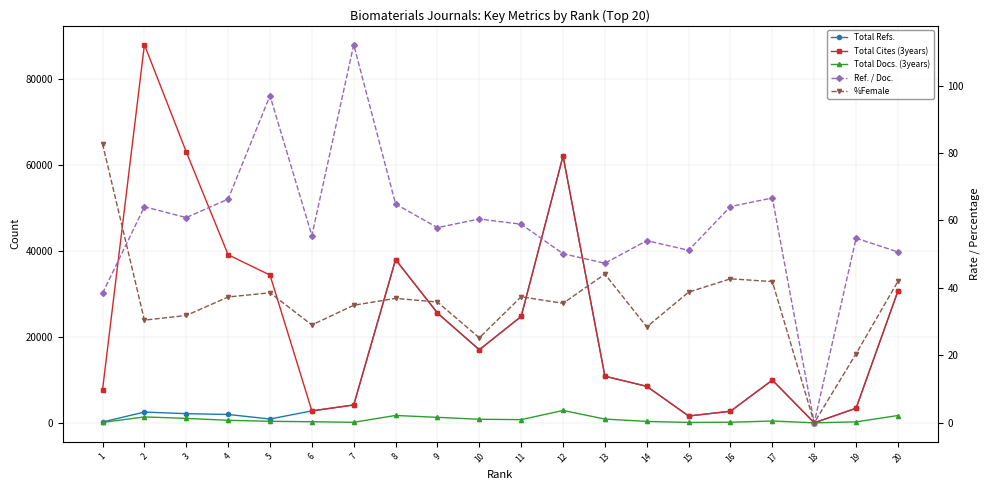

True or false: %Female and Total Refs. cross at least once.

False